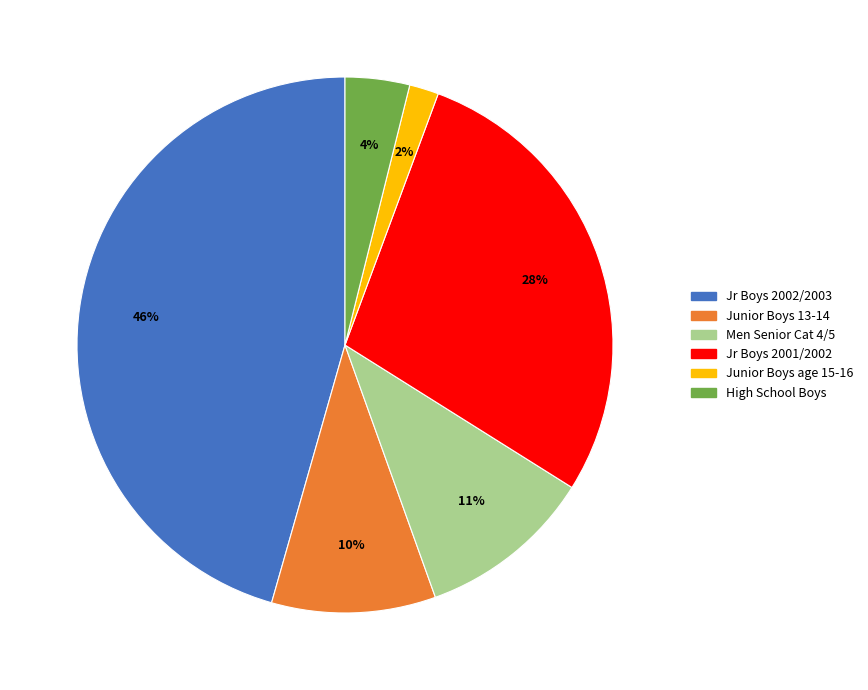

Which has a higher value, High School Boys or Jr Boys 2001/2002?

Jr Boys 2001/2002